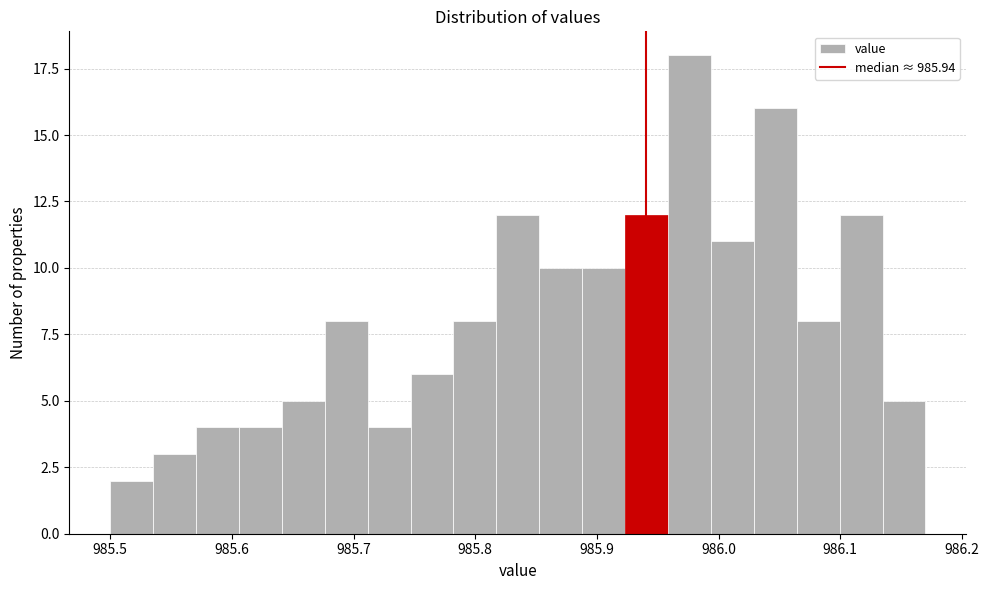

Around what value on the x-axis is the tallest bar? Give the approximate position of its centre, as read against the axis.

985.98